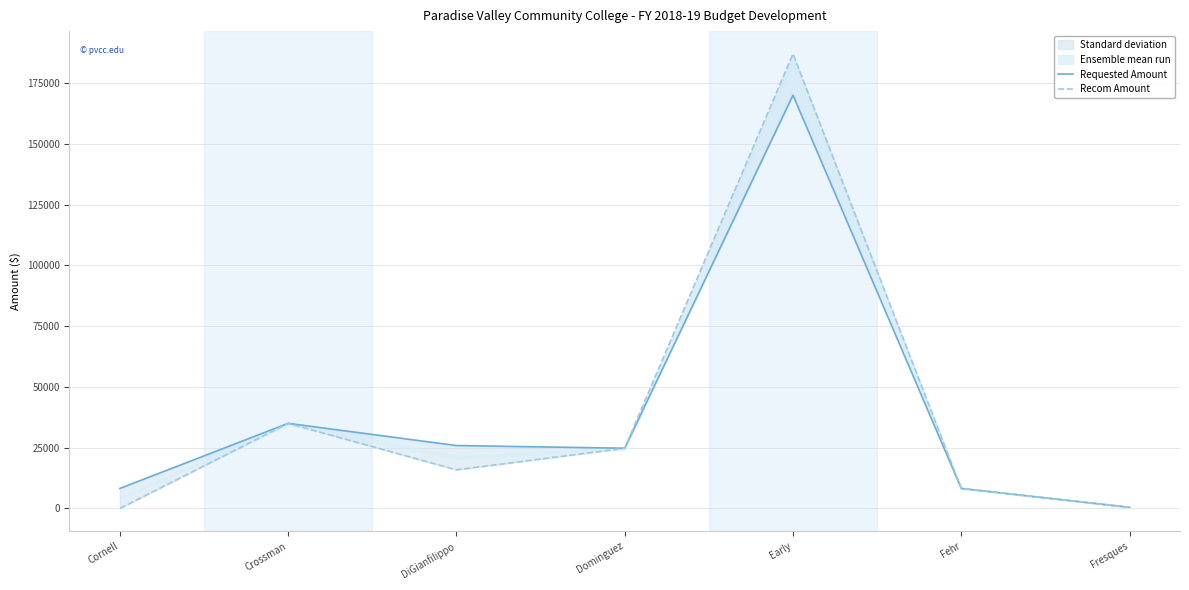

The value of Recom Amount at Fehr is 8250. True or false?

True